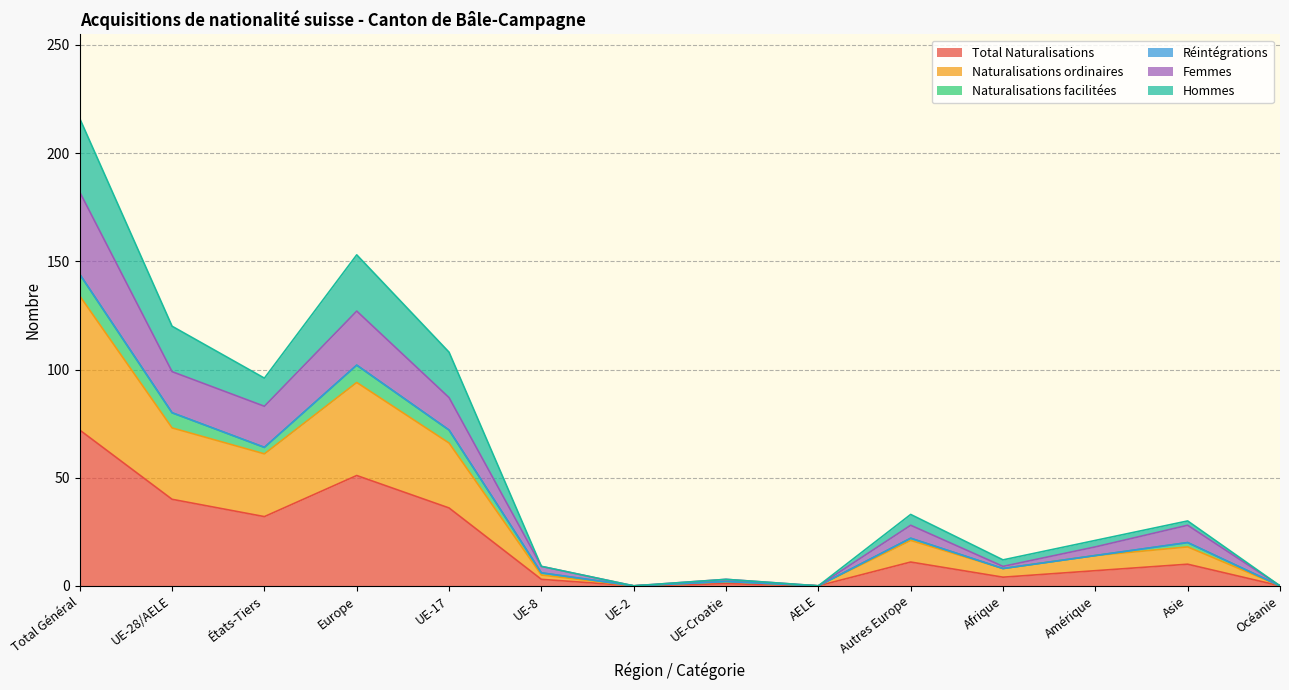

Which category has the highest value in the Total Naturalisations series?

Total Général